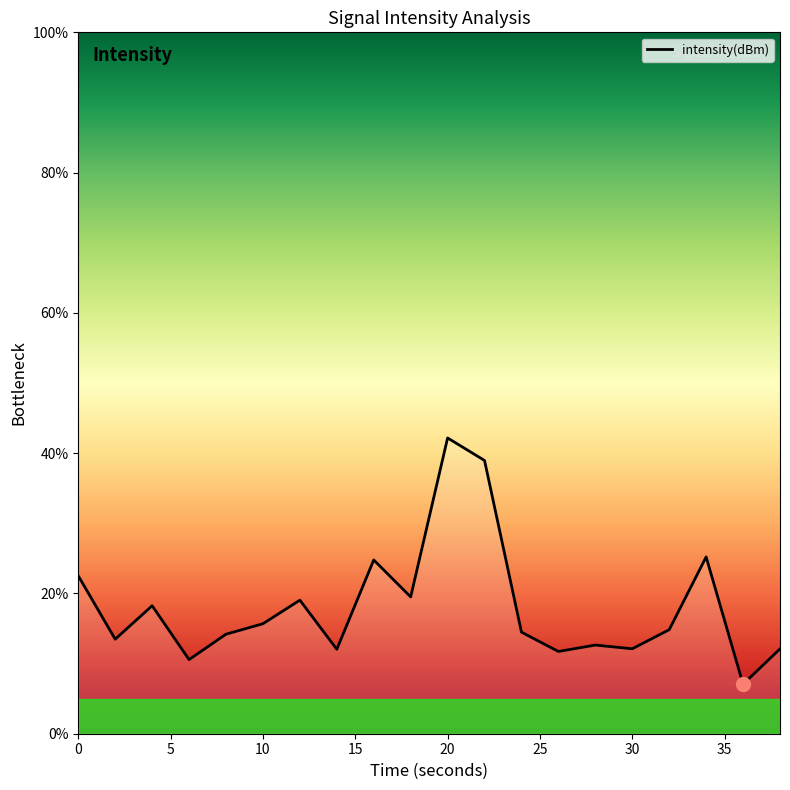

What is the difference between the maximum and minimum values?

35.1